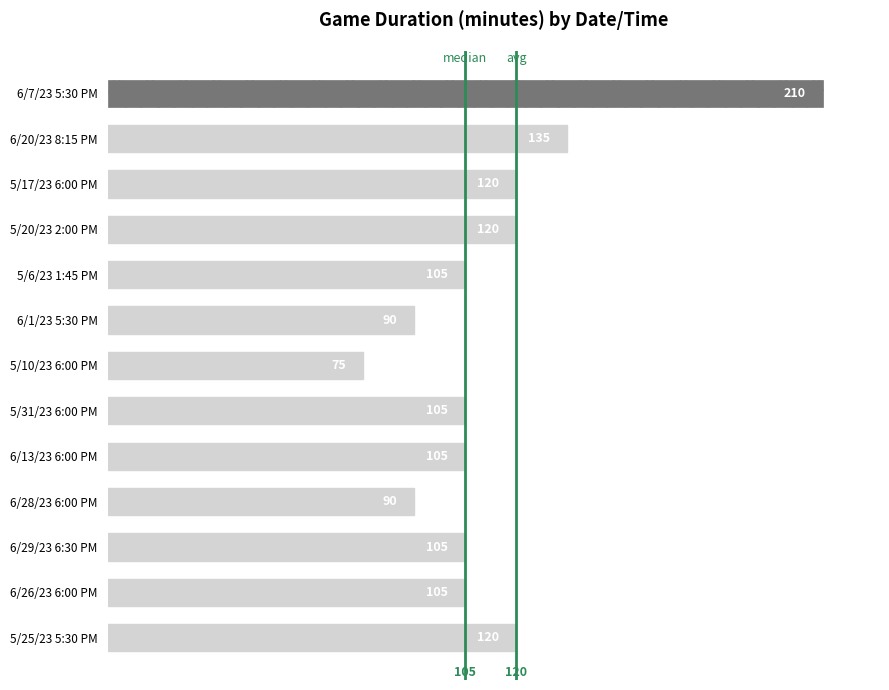

What is the difference between the second highest and second lowest values?

45